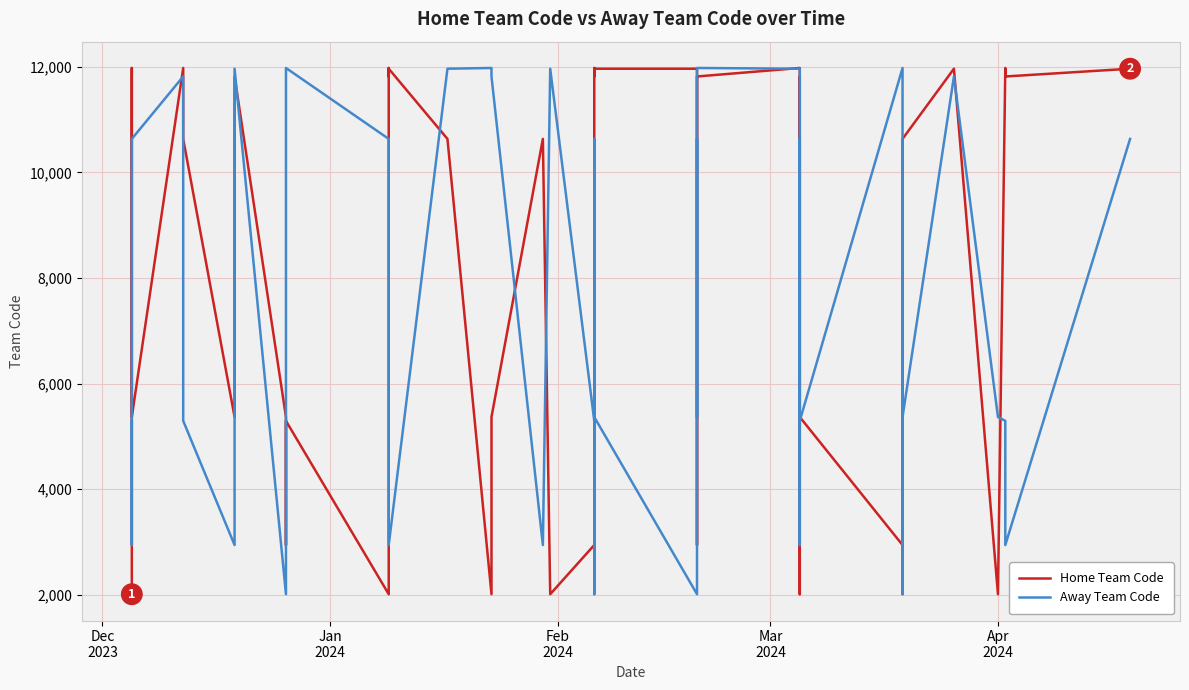

True or false: Away Team Code has more than 0 interior local peaks.

True